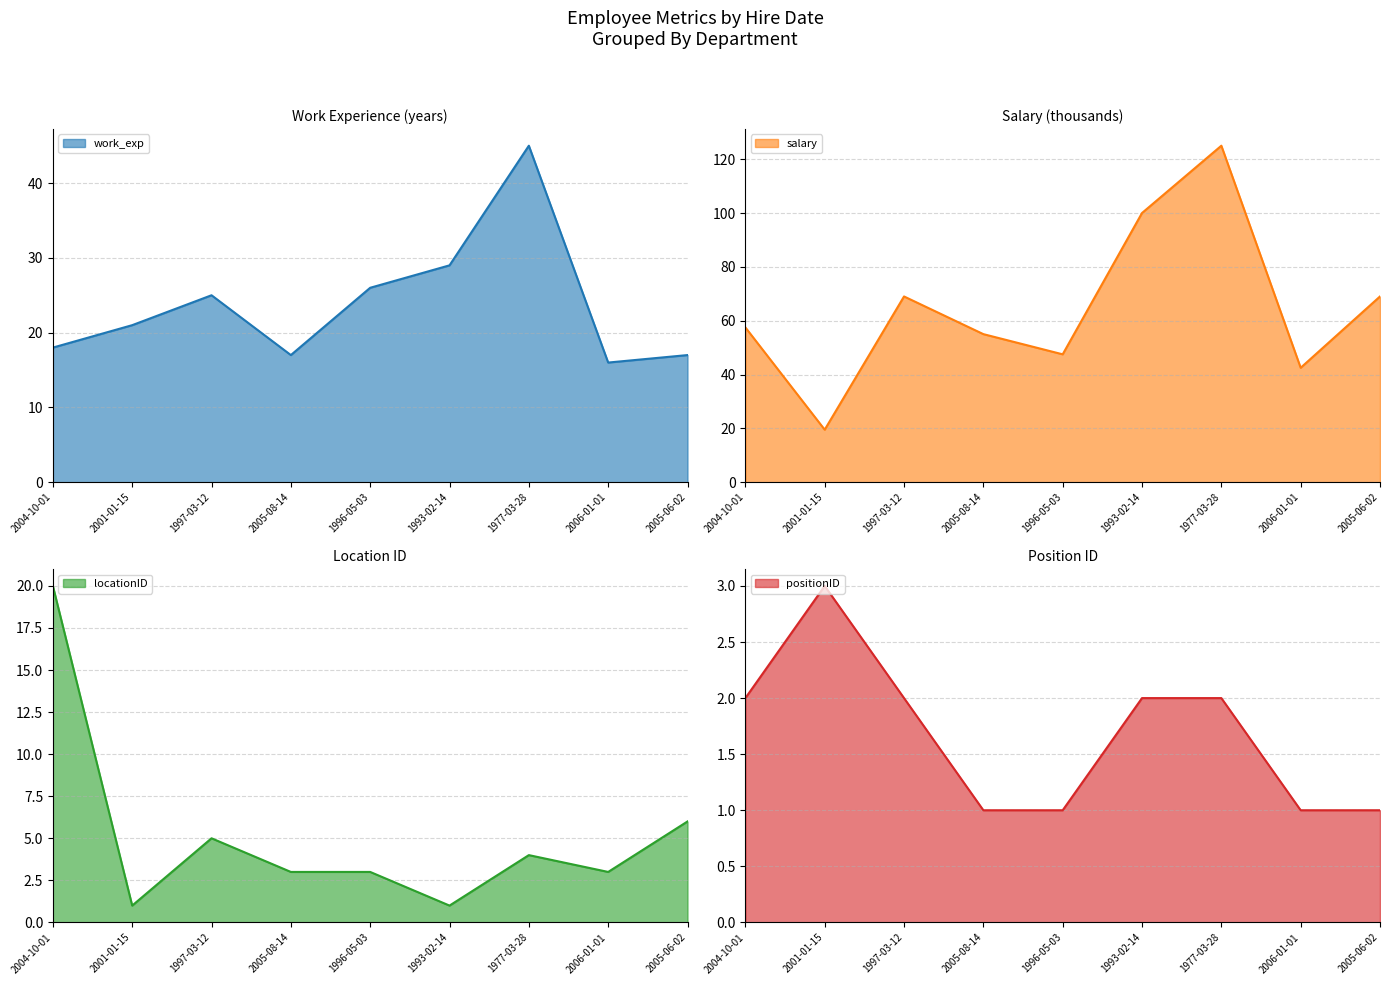

What is the minimum value for work_exp?

16